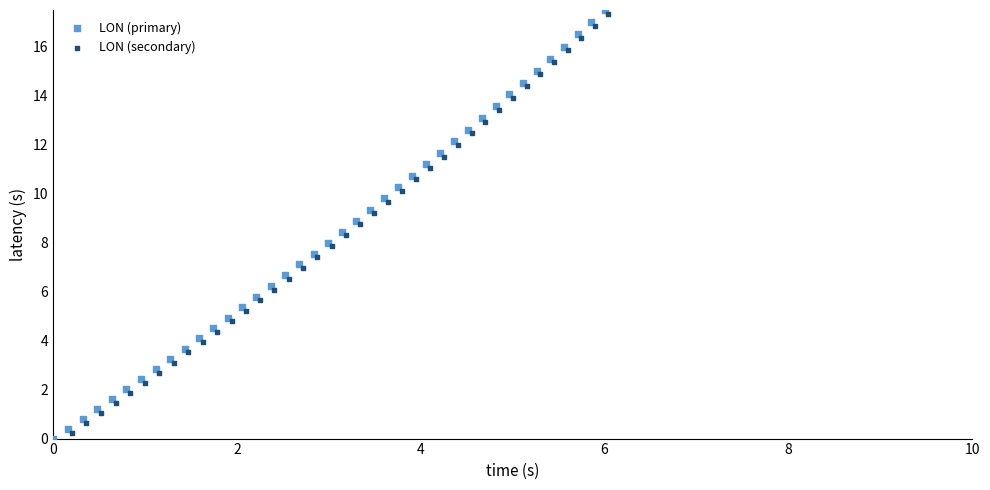

What are all the series names shown in the legend?

LON (primary), LON (secondary)